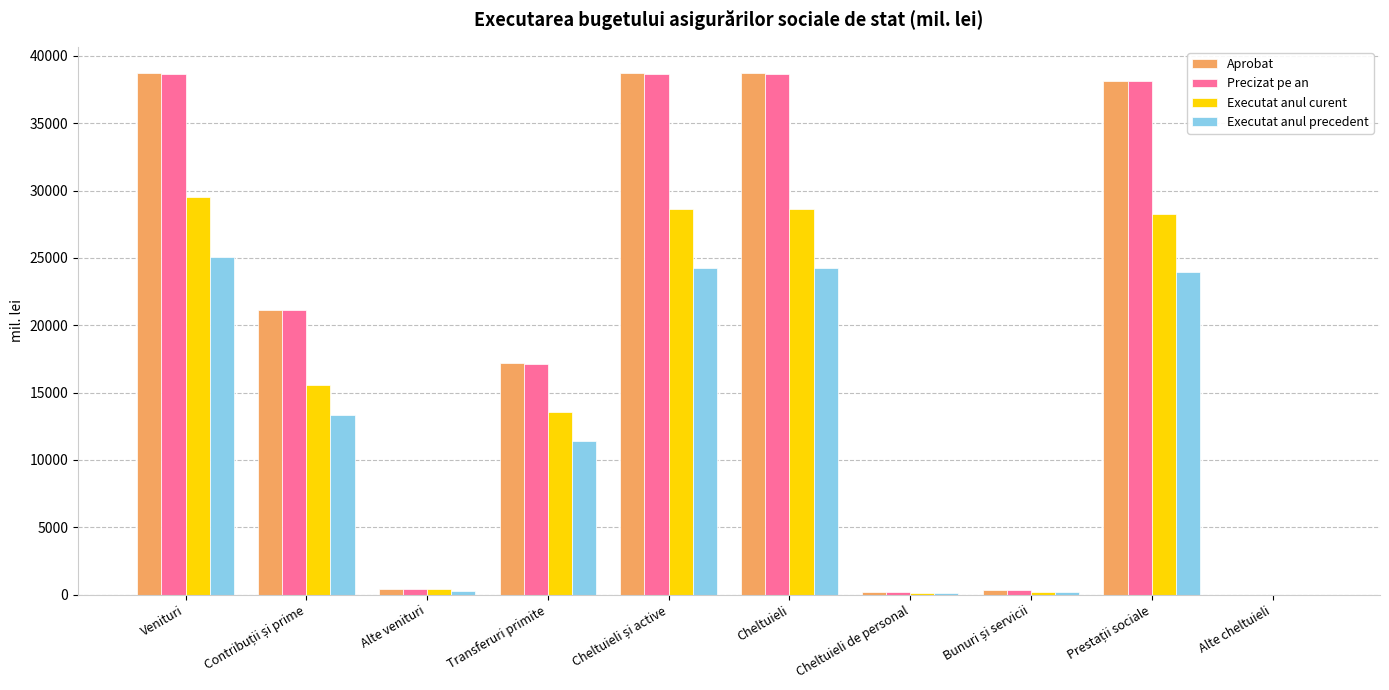

What is the total value across all series at Cheltuieli de personal?

711.6